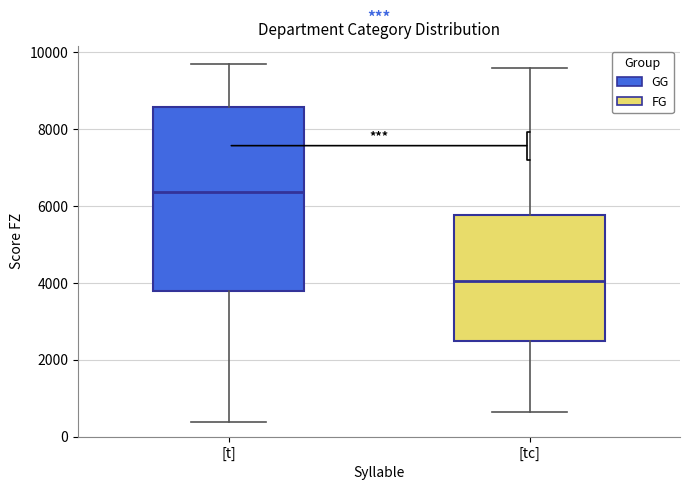

Reading left to right, read every box against the y-axis: the position of its median line, the range the box covers, and the ends of its whiskers. The values are not printed on the chart, so give them approximately, as read against the axis.

[t]: median 6400, box 3800 to 8600, whiskers 400 to 9800
[tc]: median 4000, box 2400 to 5800, whiskers 600 to 9600